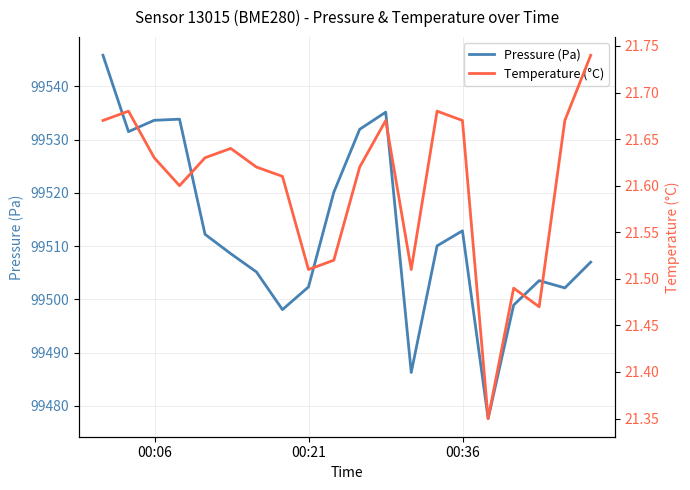

What is the smallest value displayed?

21.4